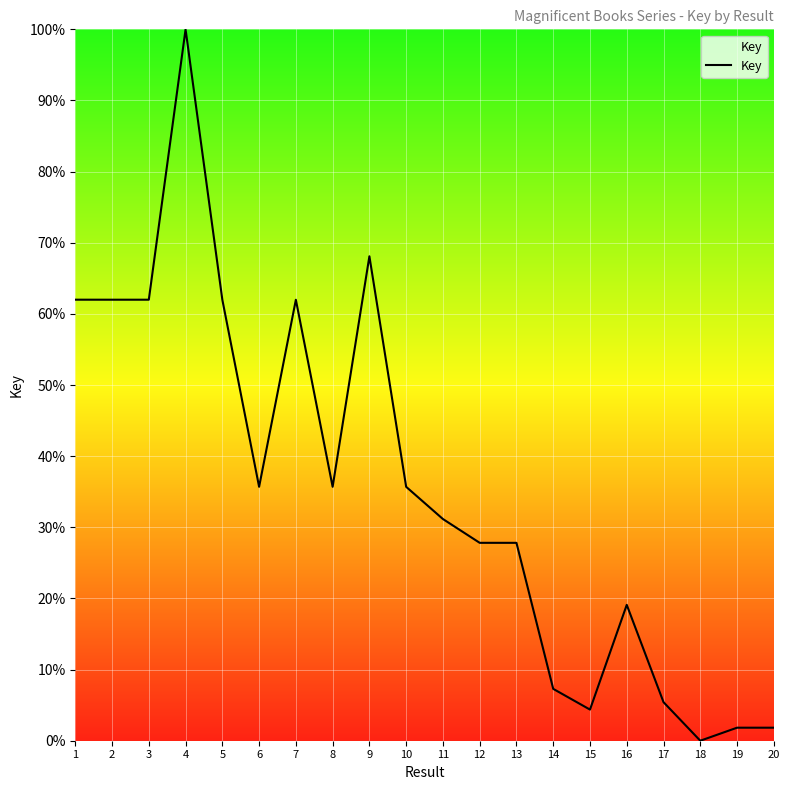

What is the change in value from 4 to 12?

-72.2